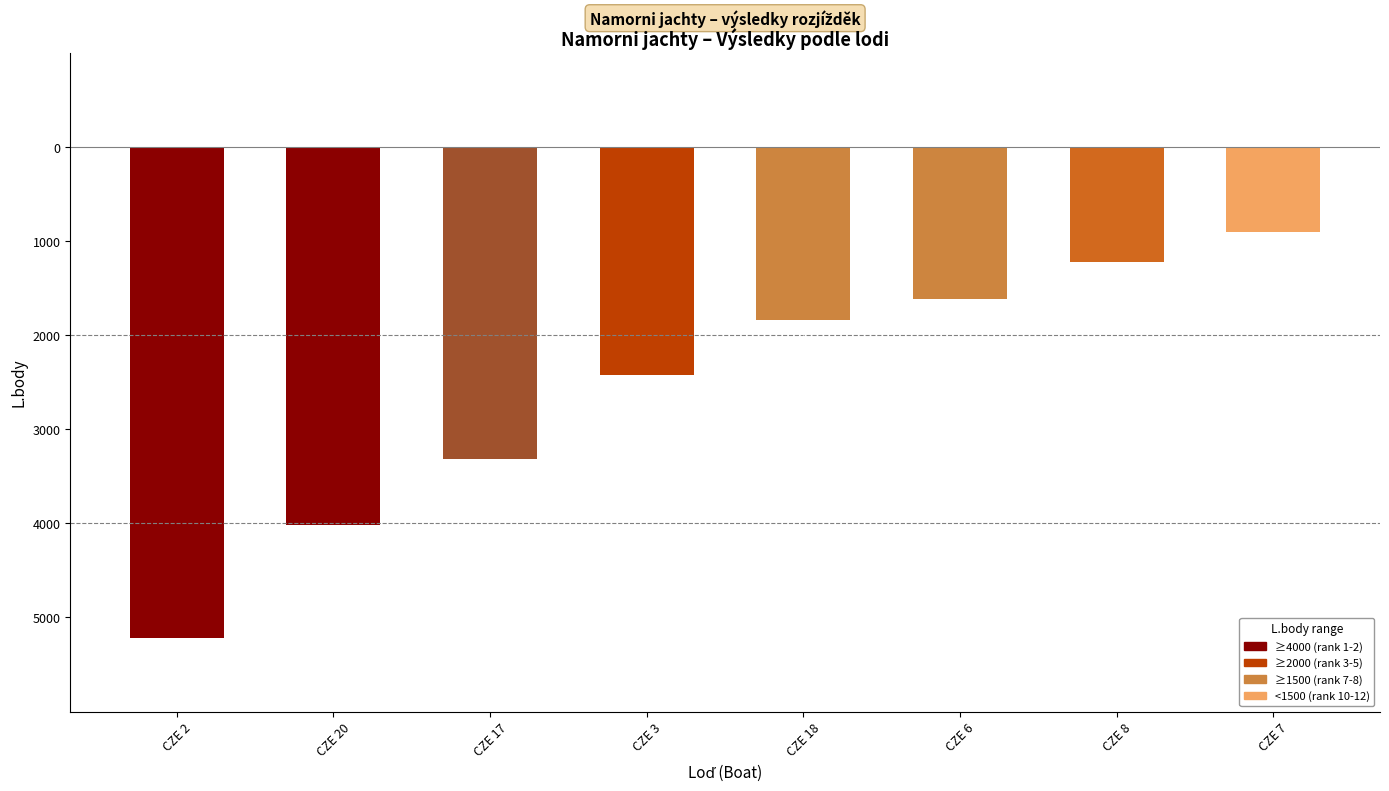

Where is the data nearest to the value -3062?

CZE 17